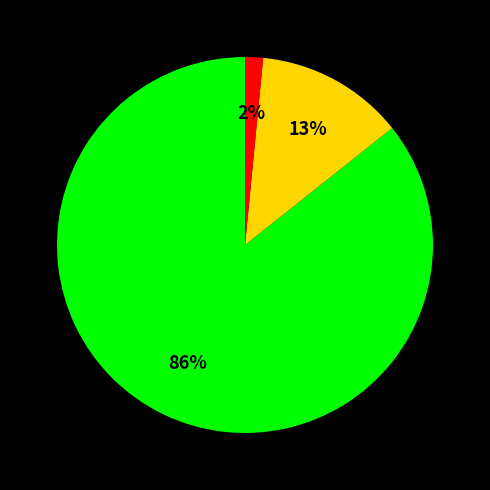

Is there any slice that represents more than half of the pie?

Yes